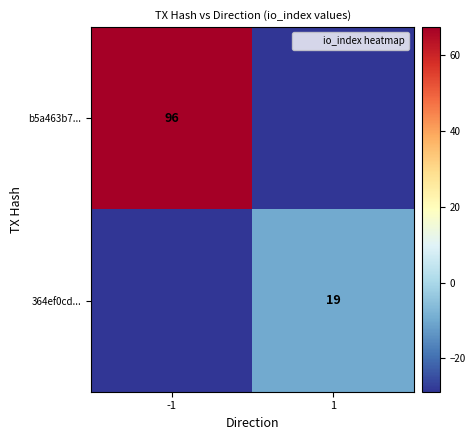

Is the value of b5a463b7... at -1 greater than the value of 364ef0cd... at 1?

Yes